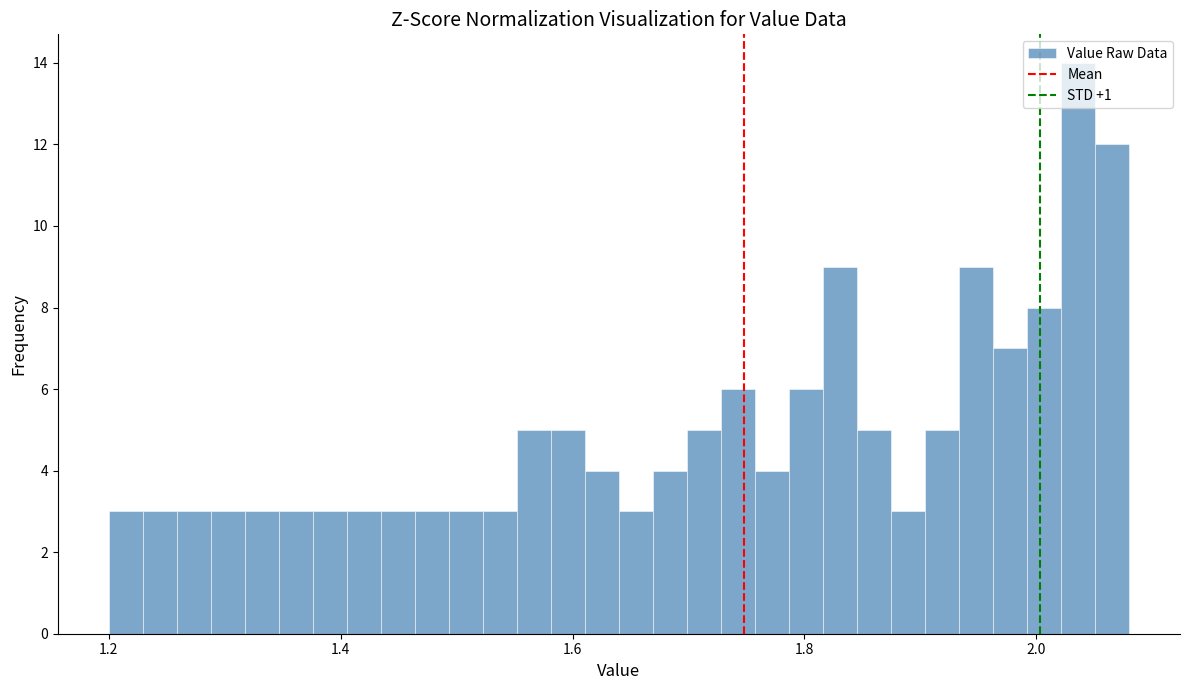

Around what value on the x-axis is the tallest bar? Give the approximate position of its centre, as read against the axis.

2.04